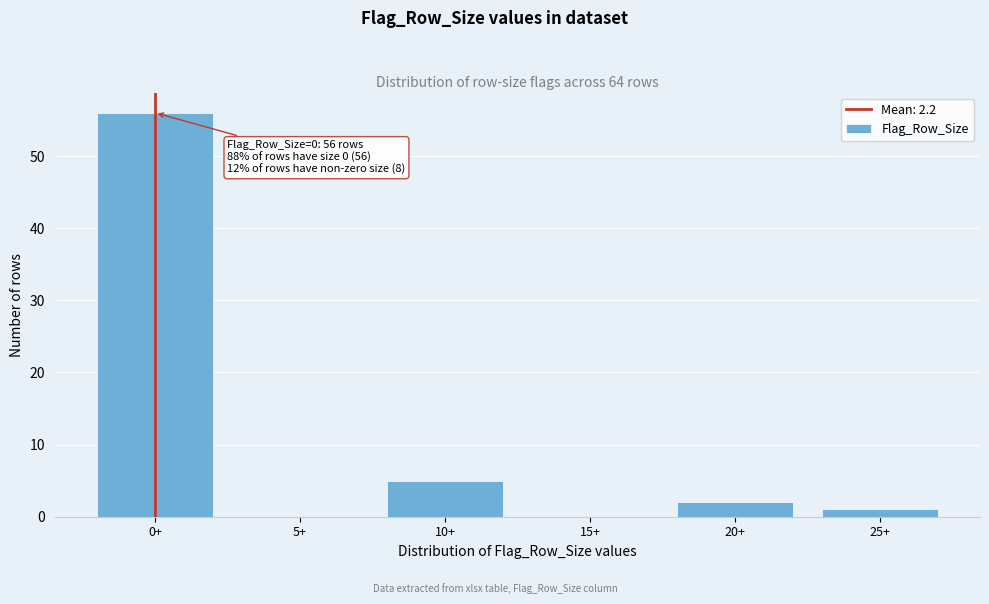

Reading right to left, list all the values displayed in this chart.

25+=1	20+=2	15+=0	10+=5	5+=0	0+=56